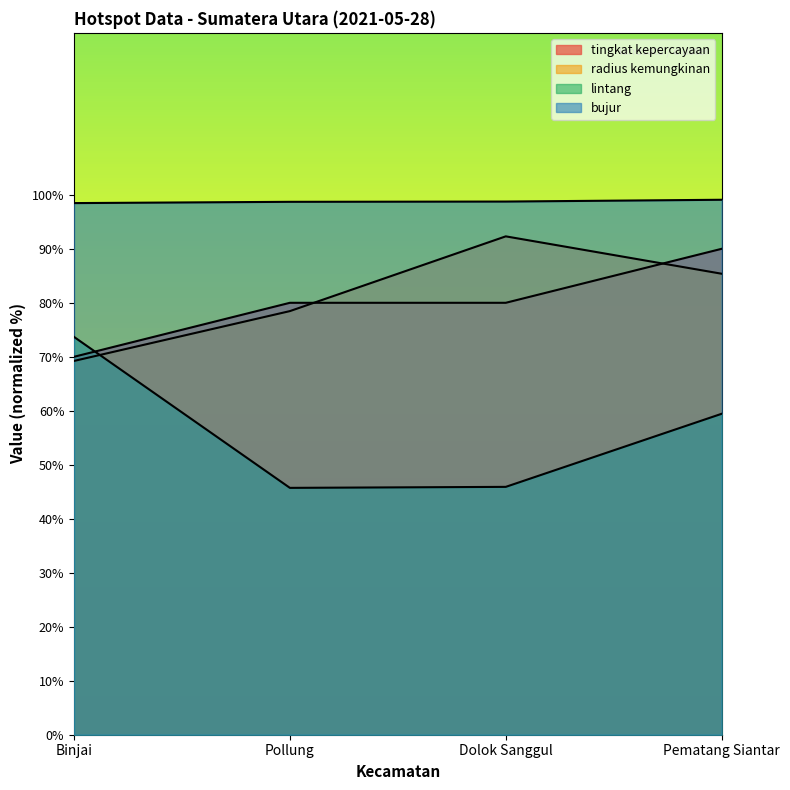

How many lines are shown in the chart?

4